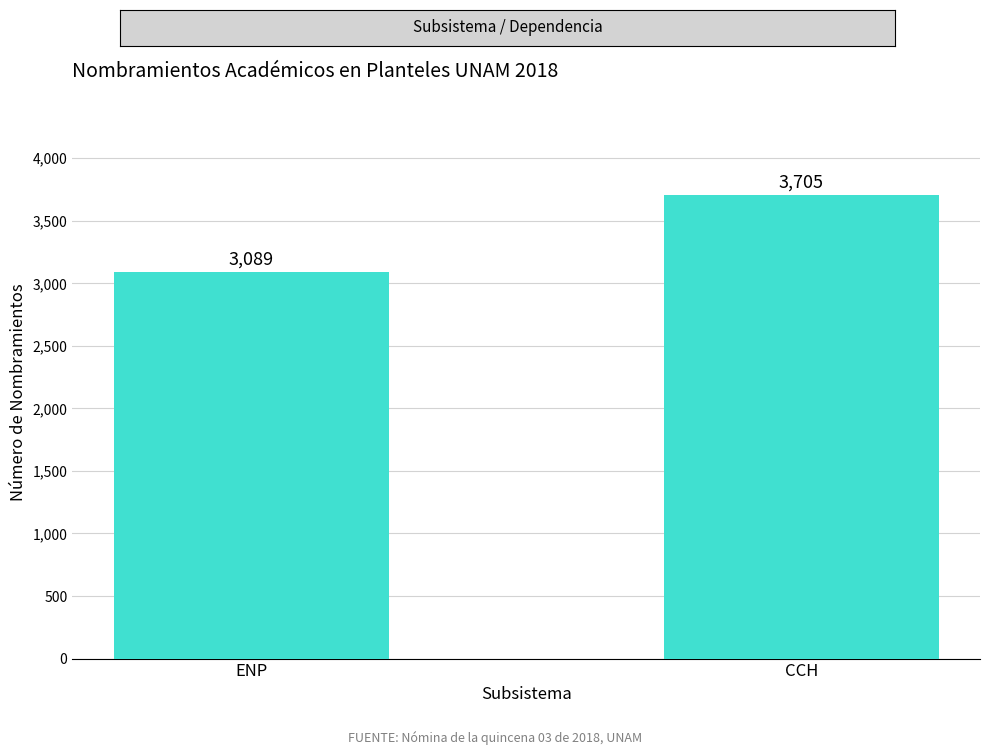

List the labels in order of value, largest first.

CCH, ENP